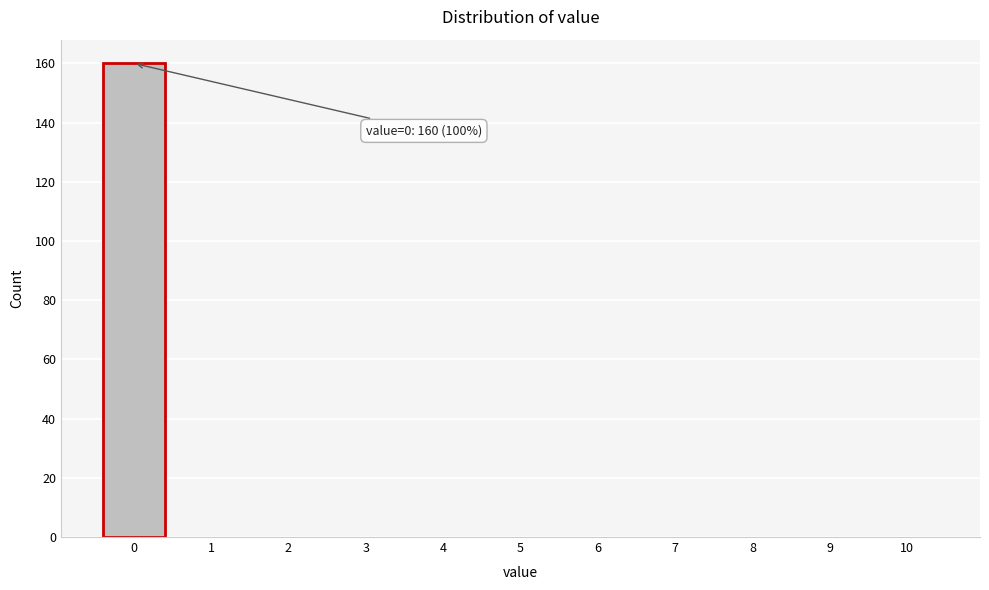

Reading right to left, what are all the values shown in this chart?

10=0	9=0	8=0	7=0	6=0	5=0	4=0	3=0	2=0	1=0	0=160